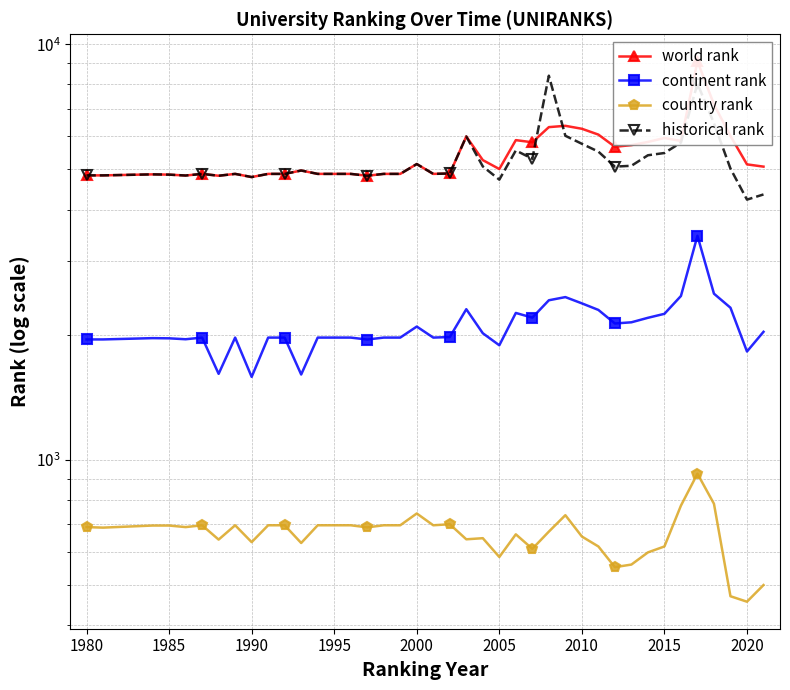

What are all the series names shown in the legend?

world rank, continent rank, country rank, historical rank